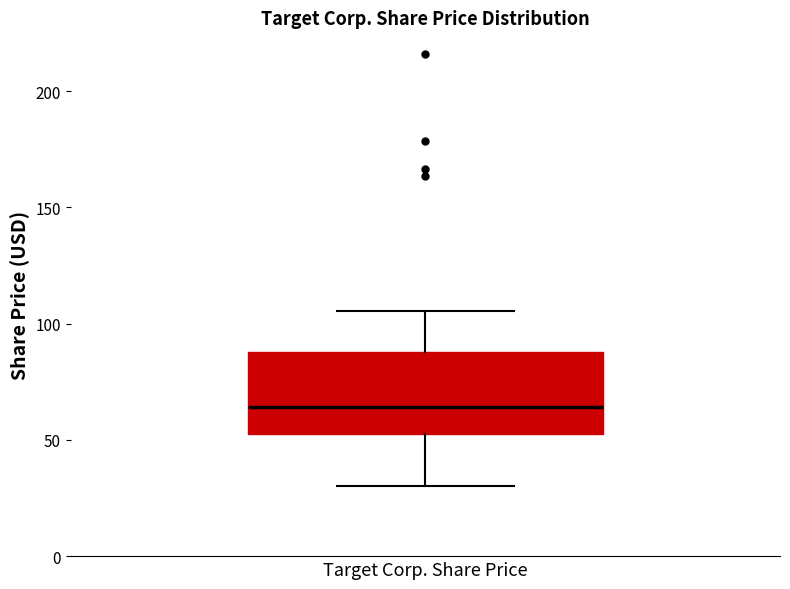

Read this box plot against the y-axis: the position of the median line, the range covered by the box, and the ends of both whiskers. The values are not printed on the chart, so give them approximately, as read against the axis.

median 65, box 55 to 90, whiskers 30 to 105